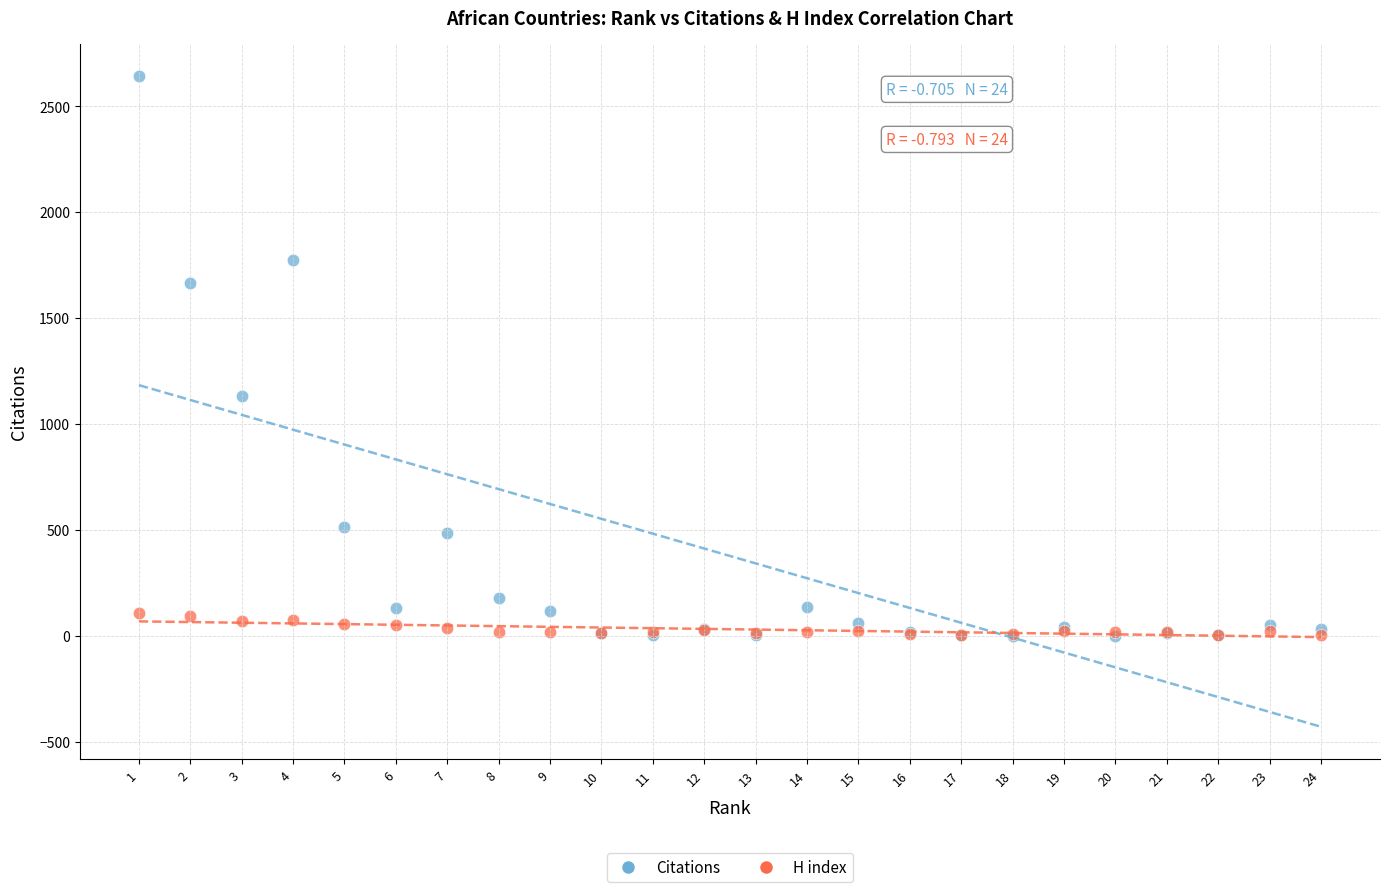

In the Citations series, what Y value is closest to 1321?

1133